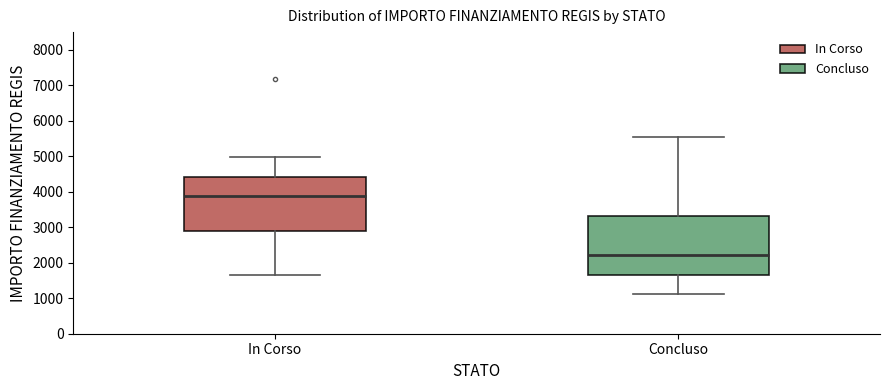

Reading left to right, transcribe this box plot: for each box, give where its median line is, the range the box spans, and where its two whiskers end, as read against the y-axis. The values are not printed on the chart, so give them approximately, as read against the axis.

In Corso: median 3900, box 2900 to 4400, whiskers 1700 to 5000
Concluso: median 2200, box 1700 to 3300, whiskers 1100 to 5500